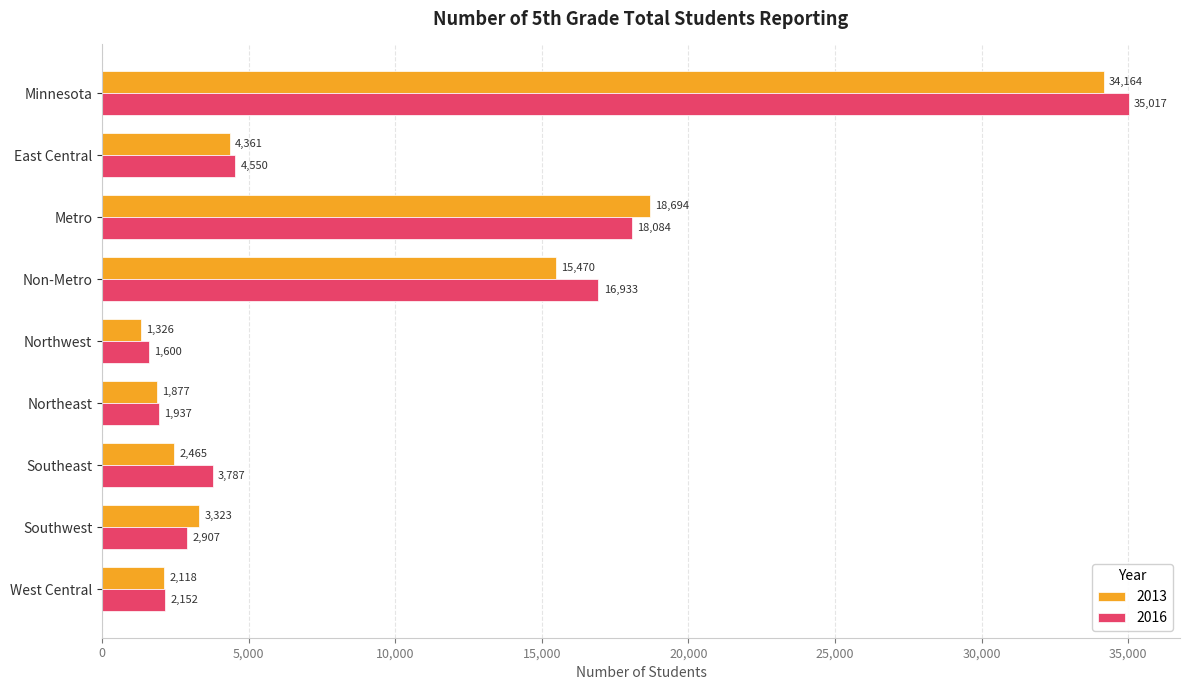

The 2016 series shows 2907 at Southwest. True or false?

True